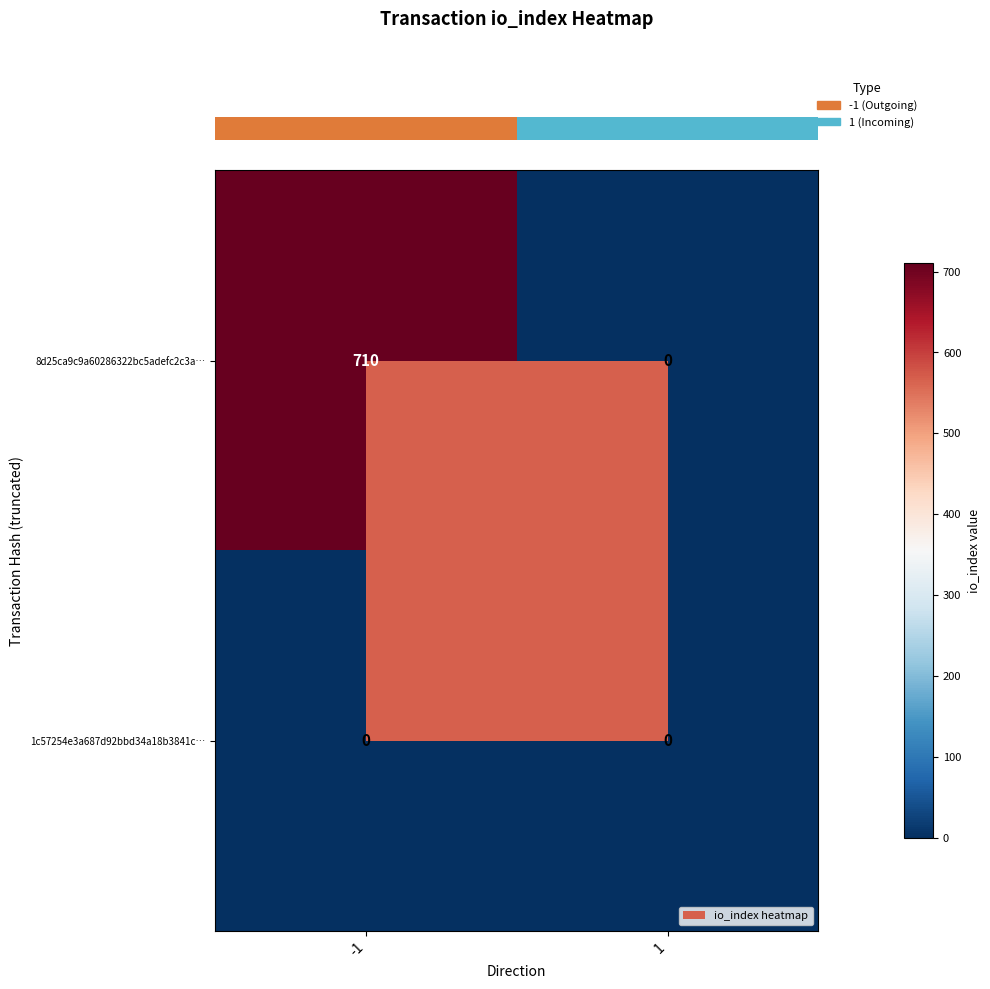

What is the total value across all series at -1?

710